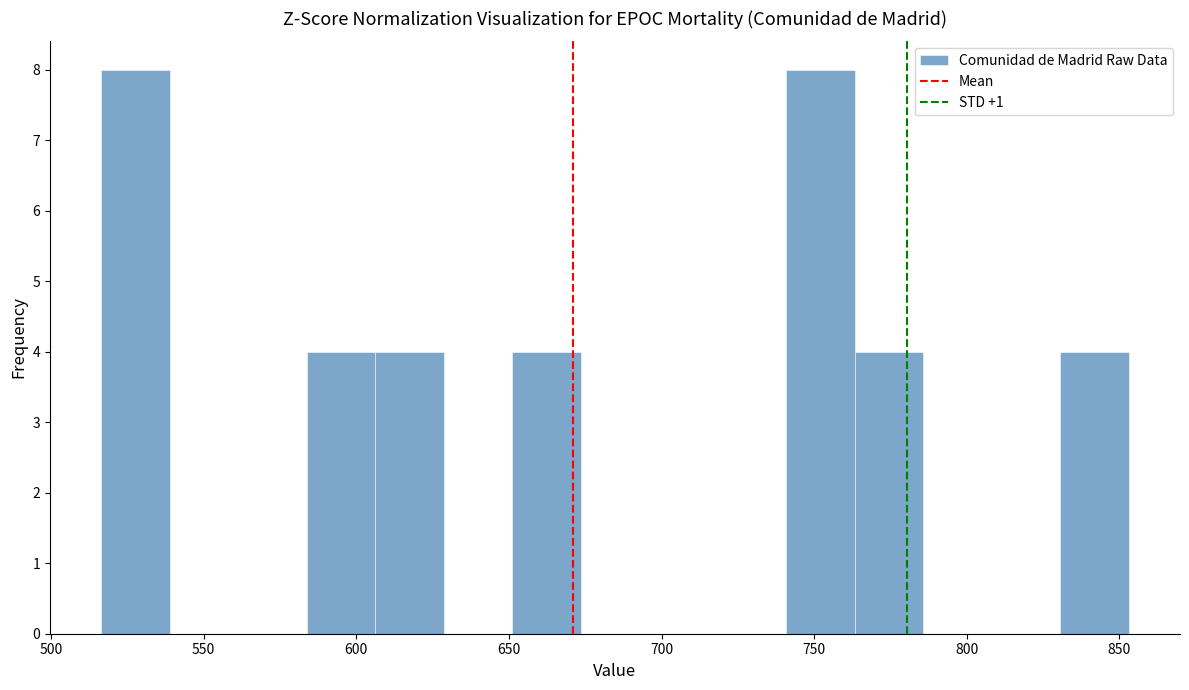

What is the height of the bar covering 605 to 630 on the x-axis? Neither the bar edges nor the heights are printed on the chart, so give them approximately, as read against the axes.

4